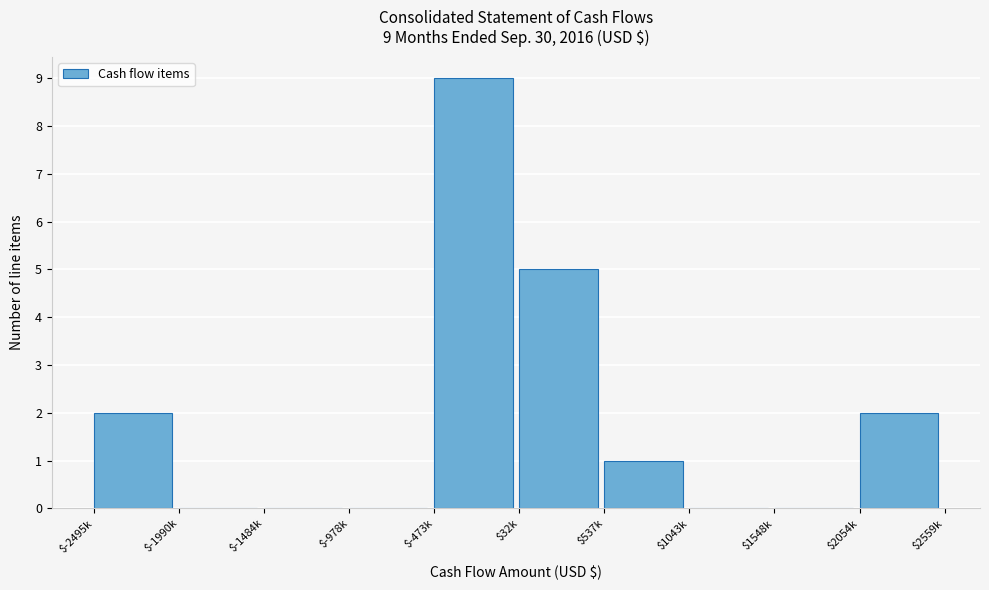

What is the sum of all values?

19